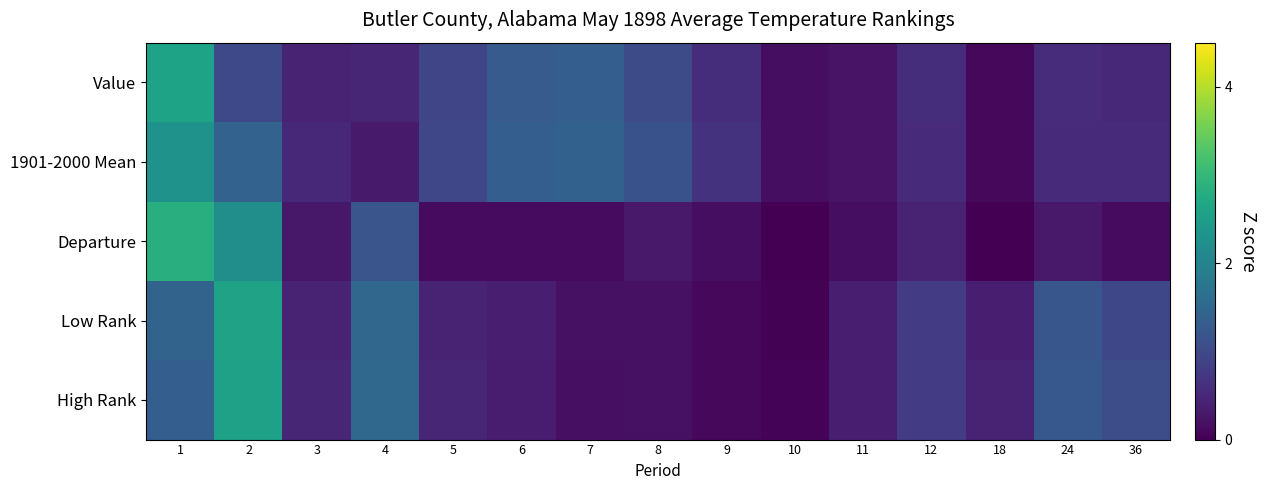

At 10, list the series in order from smallest to largest.

Departure, Low Rank, High Rank, Value, 1901-2000 Mean